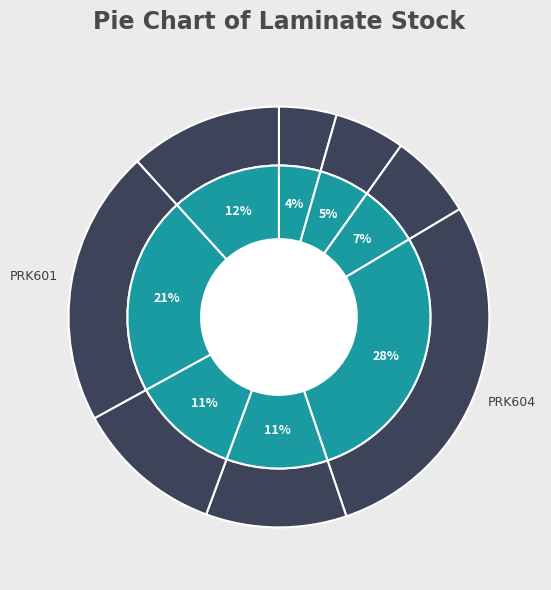

Rank the categories by value from highest to lowest.

PRK604, PRK601, PRK600, PRK602, PRK603, PRK607, PRK606, PRK608